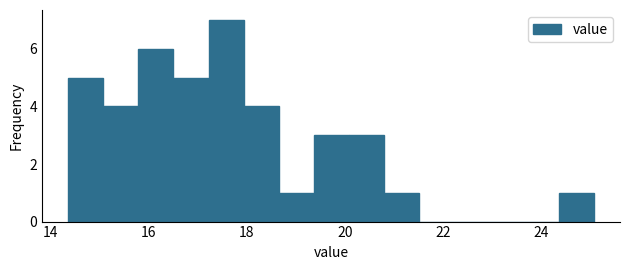

Around what value on the x-axis is the tallest bar? Give the approximate position of its centre, as read against the axis.

17.6